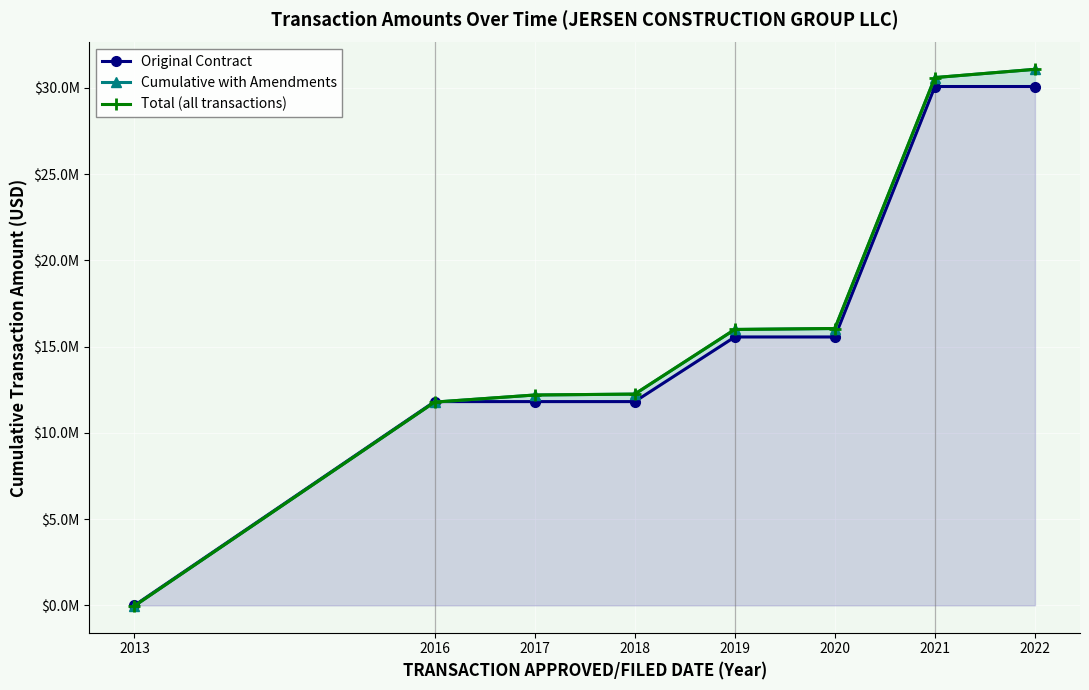

At which label is Total (all transactions) closest to 15525883?

2019